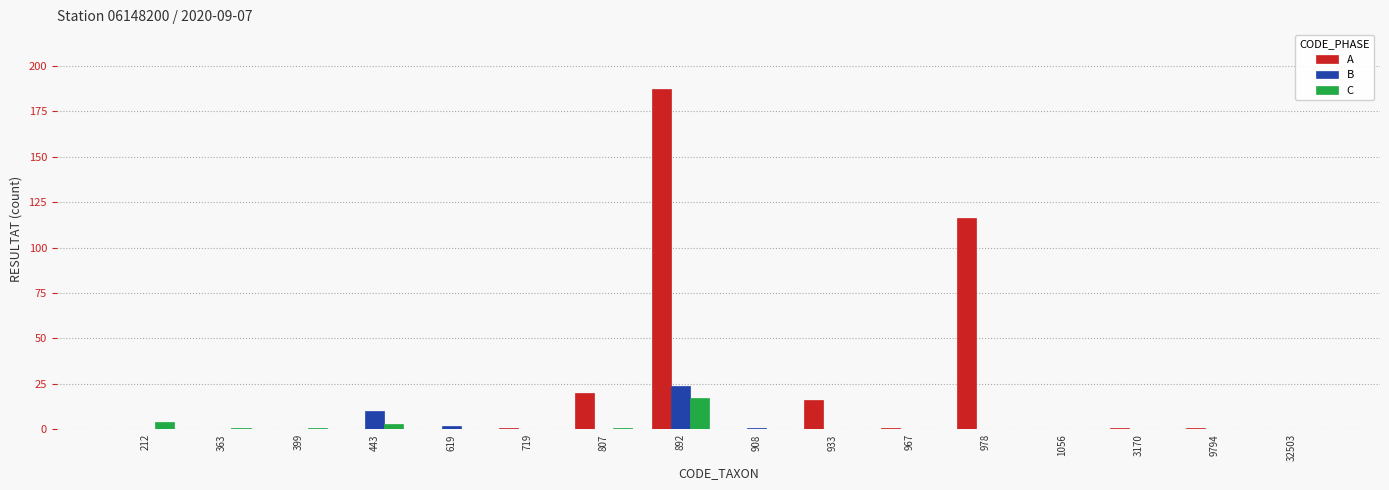

Which series has the largest range (max minus min)?

A